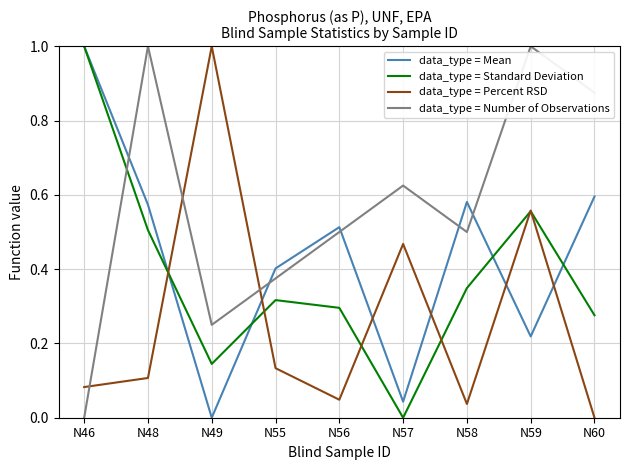

True or false: data_type = Mean and data_type = Number of Observations intersect in this chart.

True